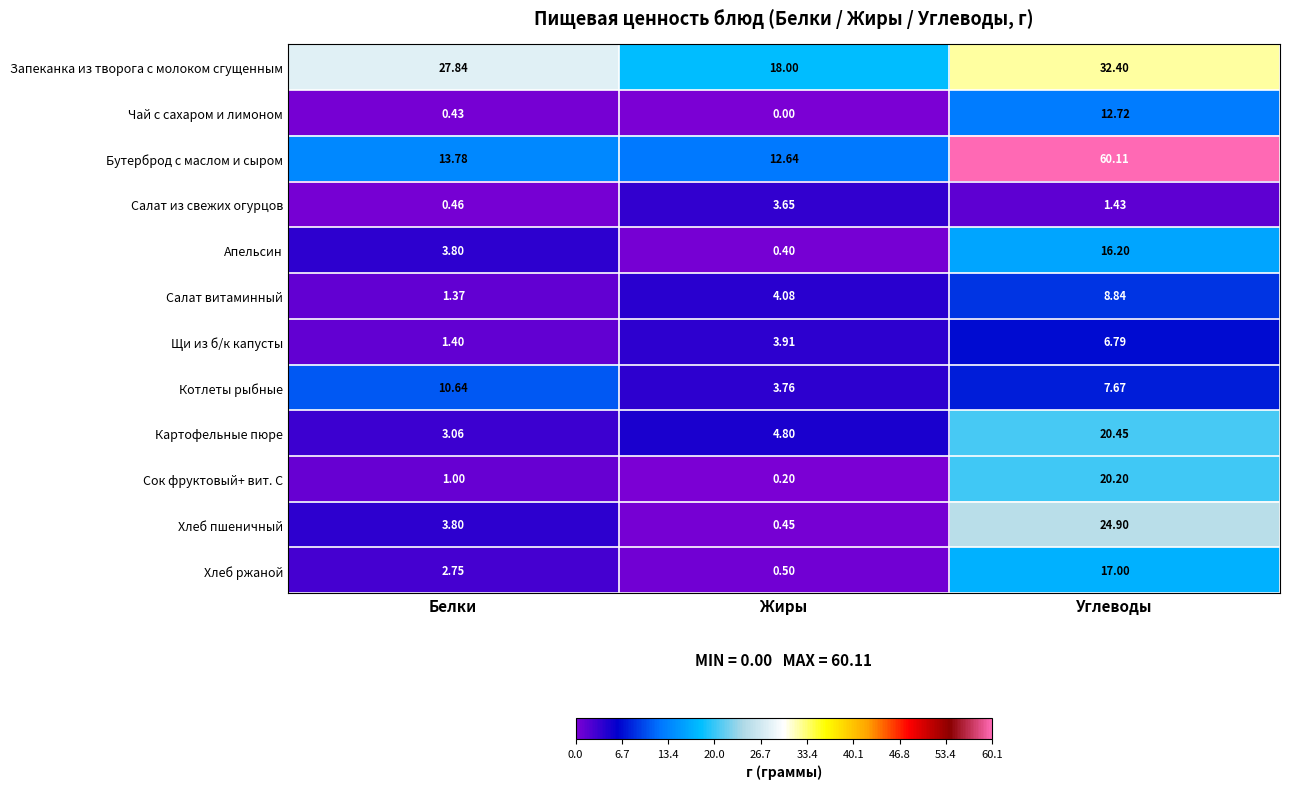

Which series has the largest range (max minus min)?

Бутерброд с маслом и сыром